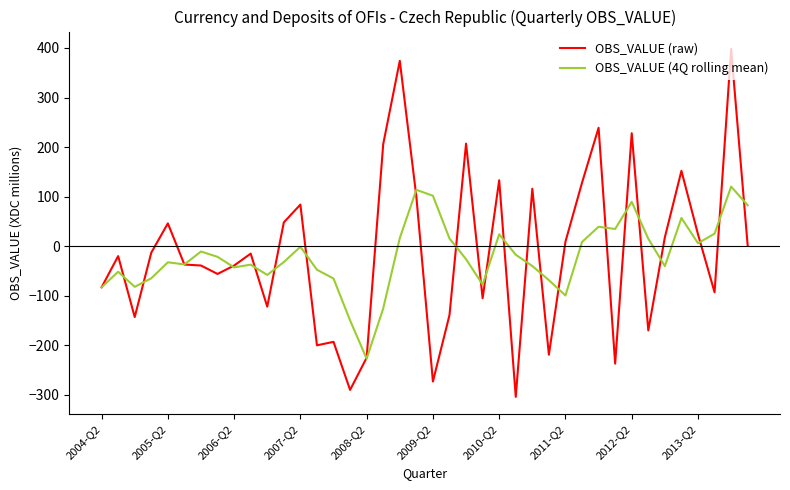

What are all the series names shown in the legend?

OBS_VALUE (raw), OBS_VALUE (4Q rolling mean)